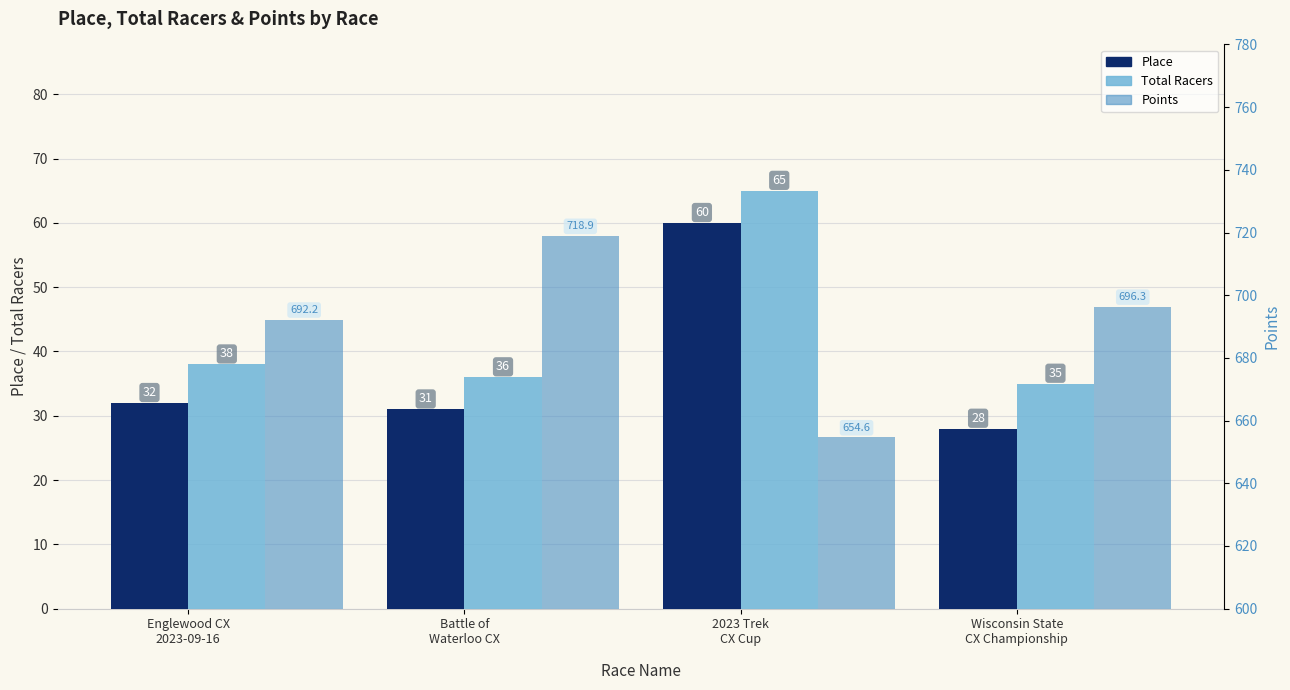

Where does the Place series first go above 32?

2023 Trek
CX Cup